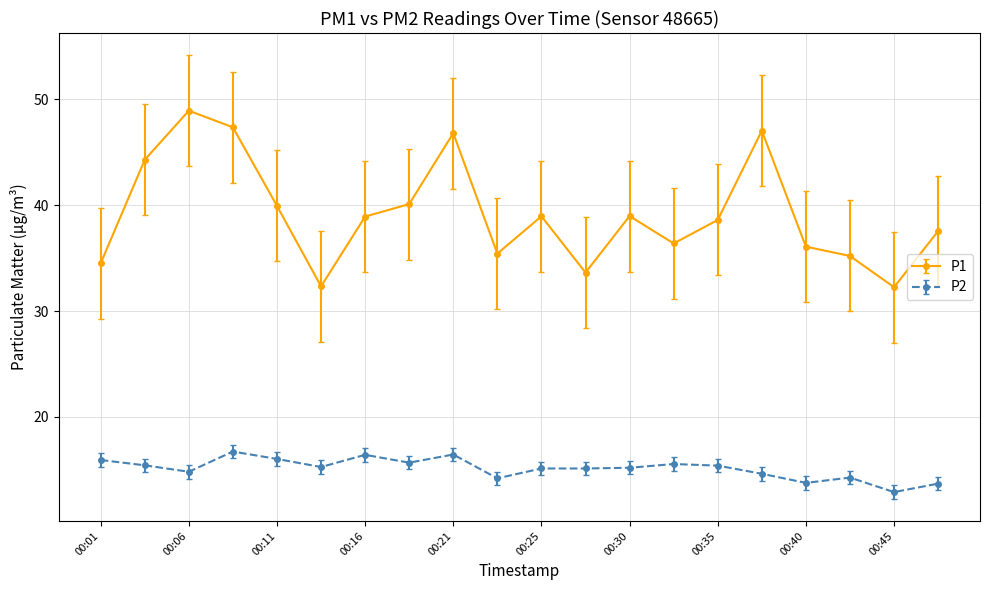

List the series in order of their overall mean, highest first.

P1, P2